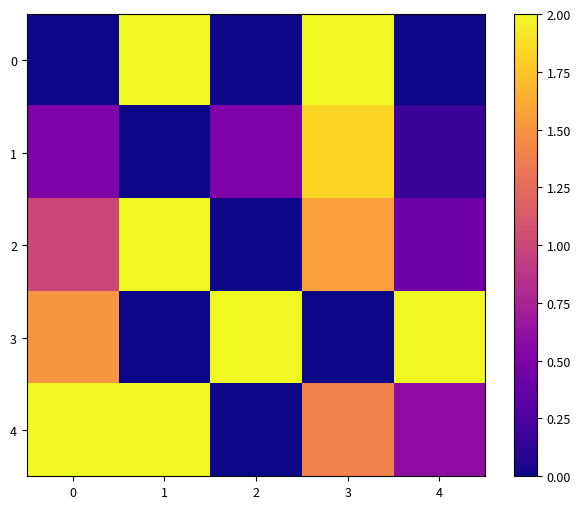

Reading left to right, list all the values displayed in this chart.

0: 0=0.0	1=2.0	2=0.0	3=2.0	4=0.0
1: 0=0.5	1=0.0	2=0.5	3=1.8	4=0.2
2: 0=1.0	1=2.0	2=0.0	3=1.6	4=0.4
3: 0=1.5	1=0.0	2=2.0	3=0.0	4=2.0
4: 0=2.0	1=2.0	2=0.0	3=1.4	4=0.6